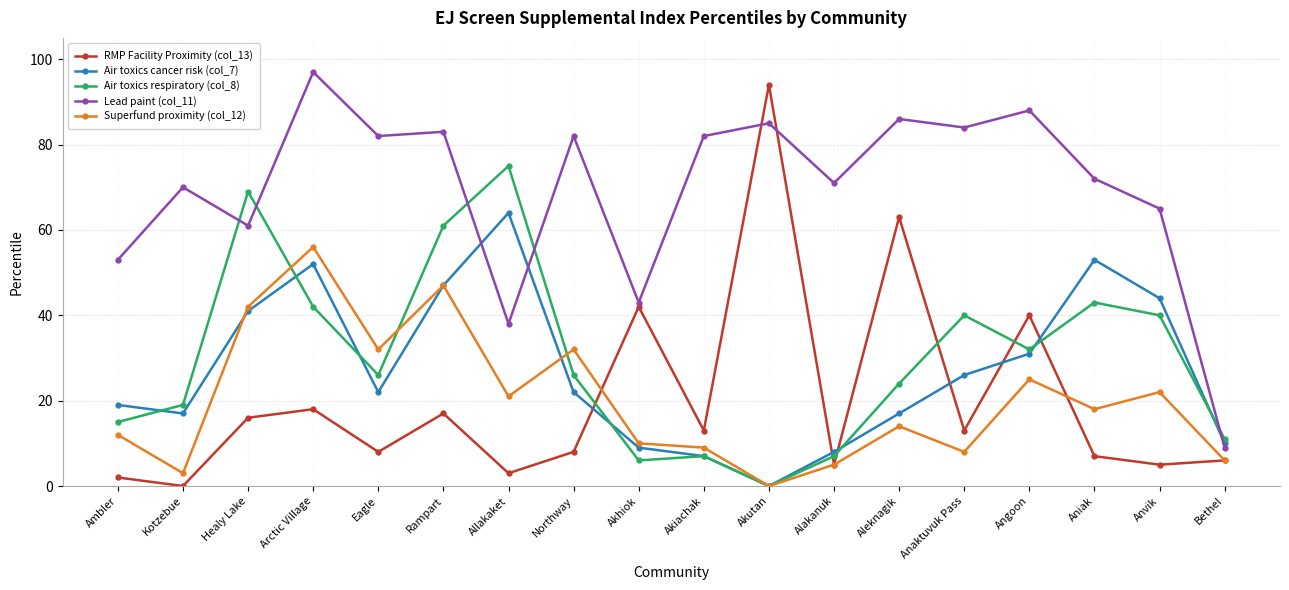

At which label is Air toxics cancer risk (col_7) closest to 32?

Angoon